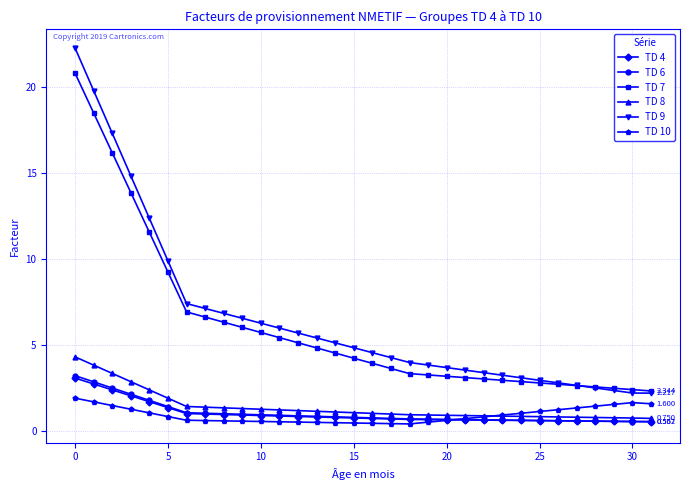

True or false: TD 4 and TD 7 intersect in this chart.

False